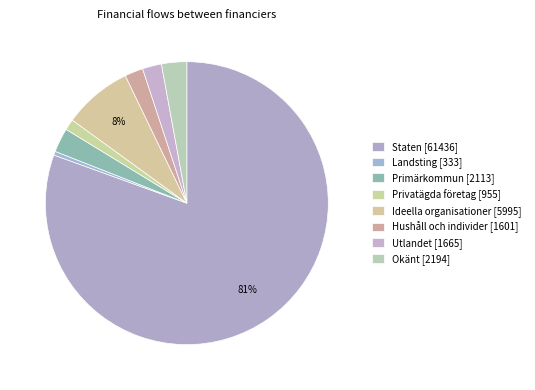

What is the change in value from Staten to Primärkommun?

-59323.4